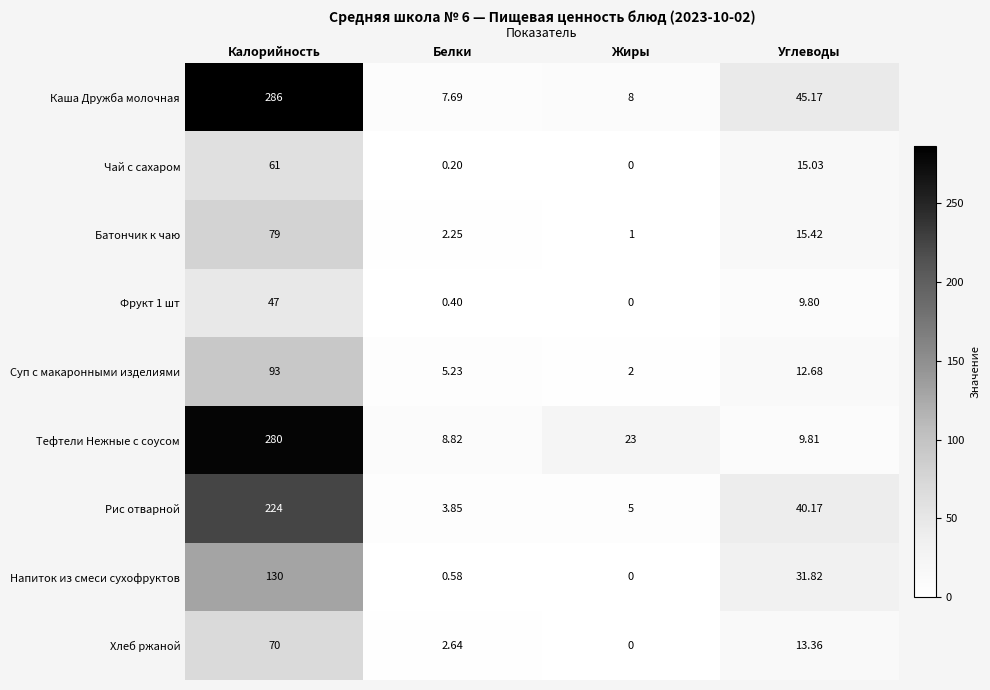

Rank the categories by Фрукт 1 шт value from highest to lowest.

Калорийность, Углеводы, Белки, Жиры